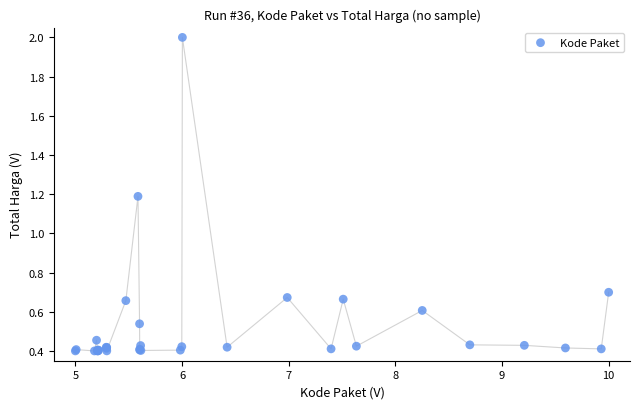

What Y value in the scatter plot is closest to 1?

1.2